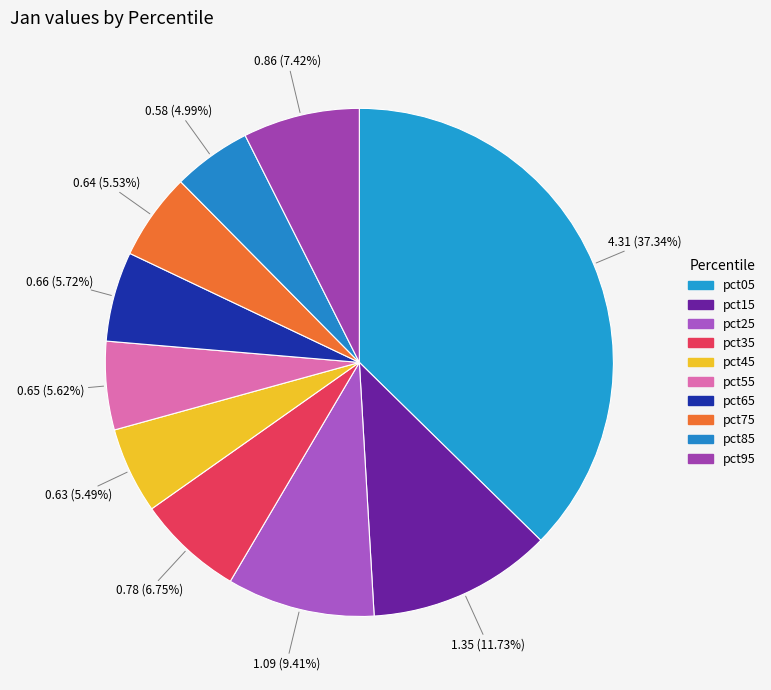

Count the number of slices in the pie.

10